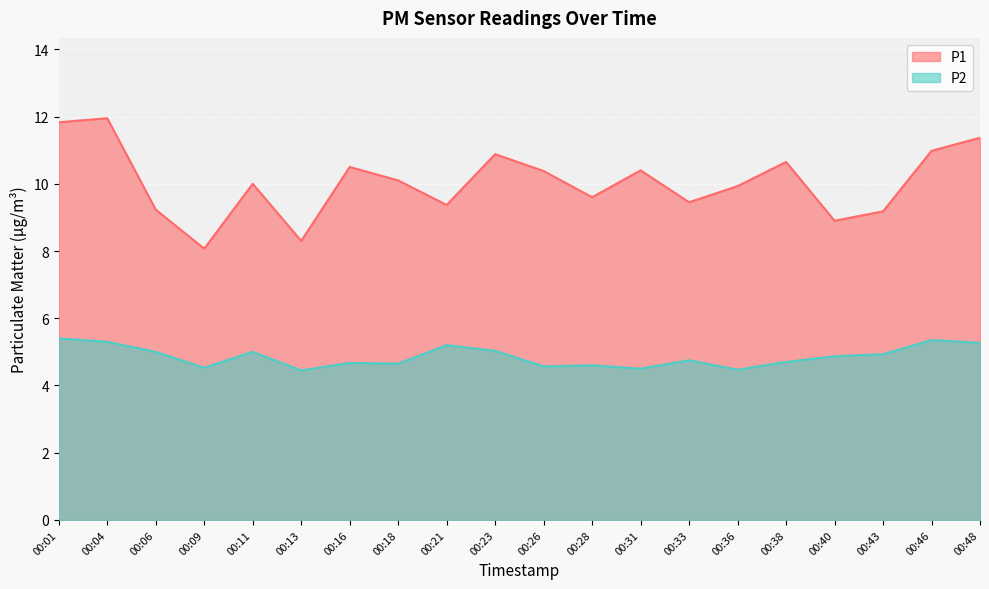

What value does the P1 series have at 00:21?

9.4